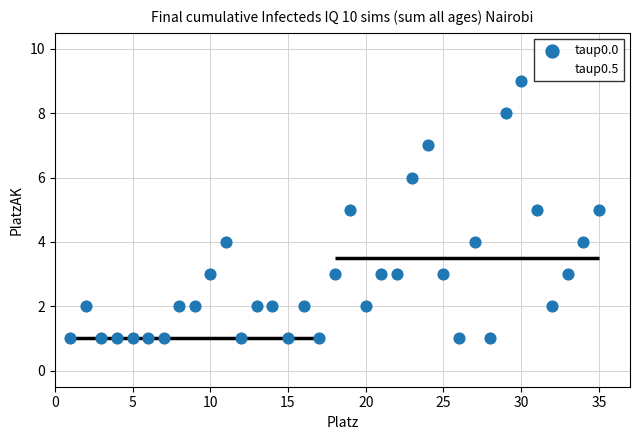

Which series contains the lowest Y value?

taup0.0